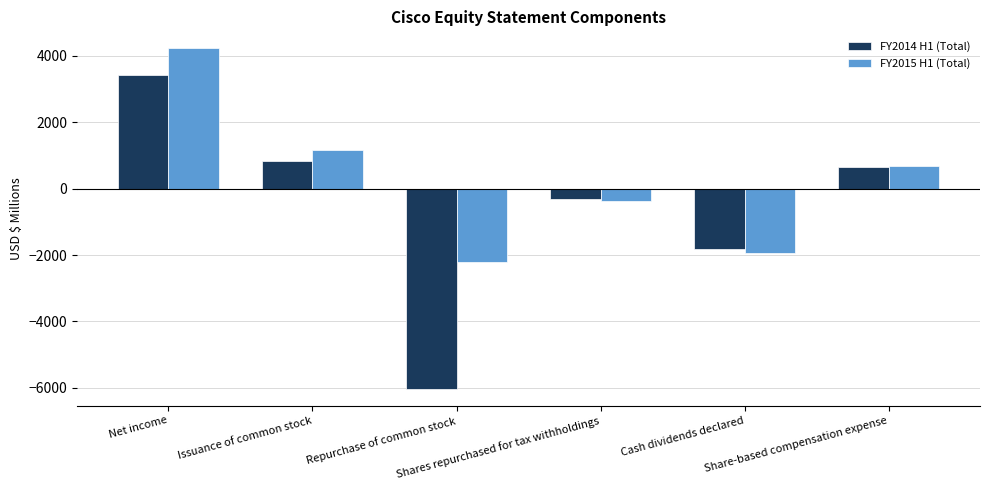

At which category is the sum across all series the highest?

Net income